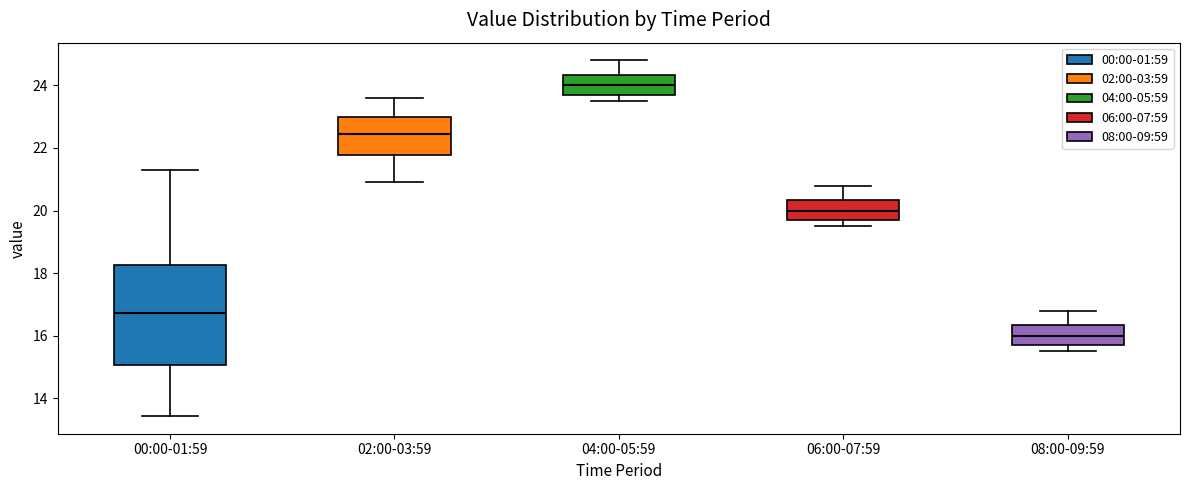

Which box is the tallest, from its lower edge to its upper edge?

00:00-01:59